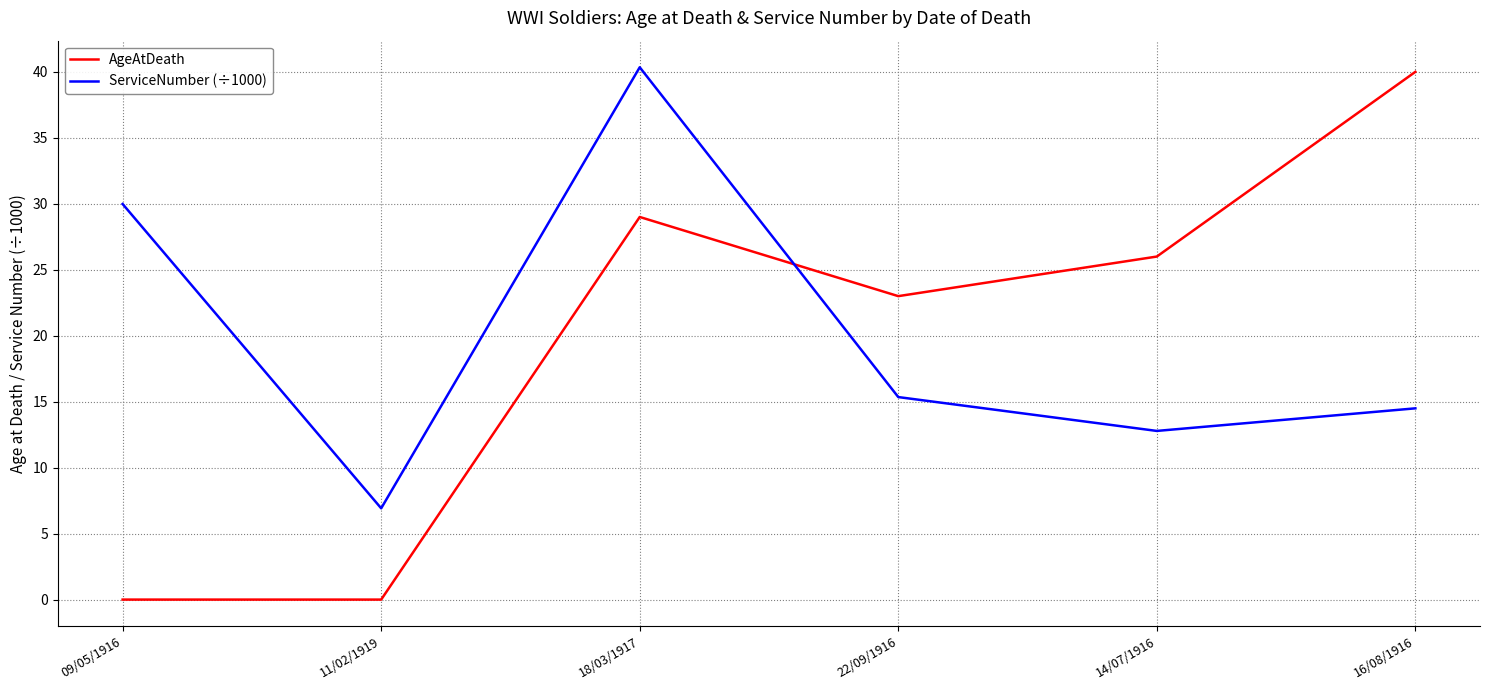

What are all the series names shown in the legend?

AgeAtDeath, ServiceNumber (÷1000)